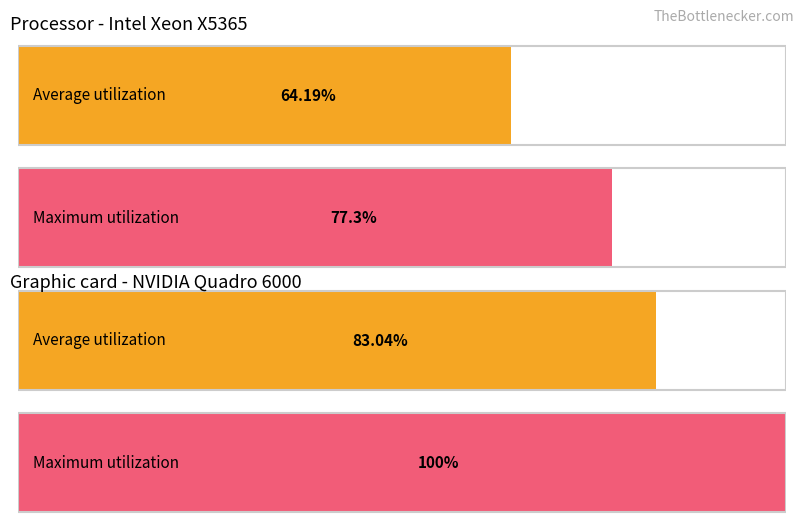

The Average utilization series shows 52 at I. True or false?

False